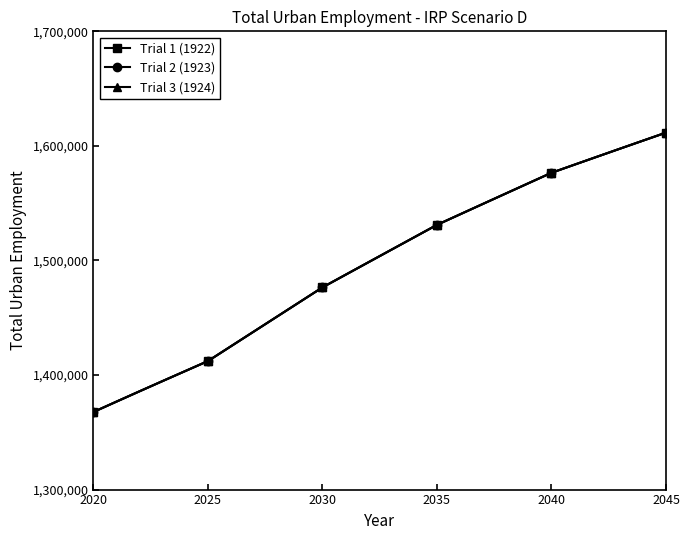

True or false: Trial 2 (1923) and Trial 3 (1924) intersect in this chart.

False